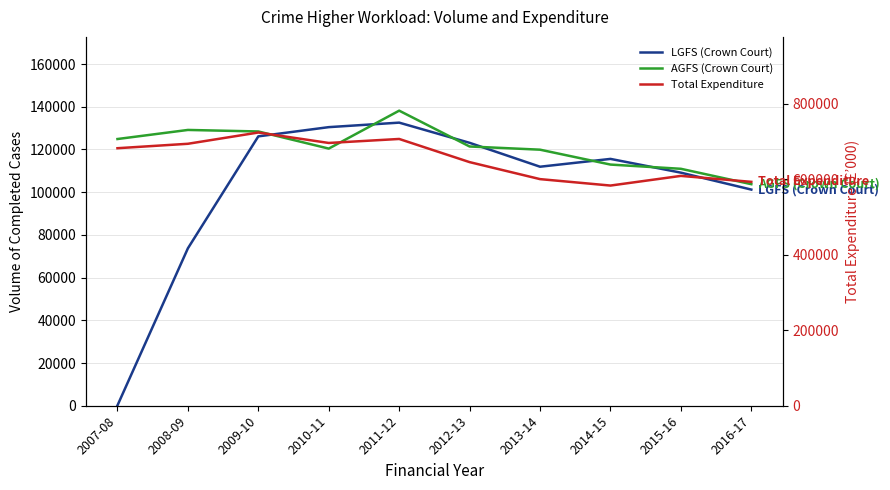

What is the maximum value for LGFS (Crown Court)?

132570.0